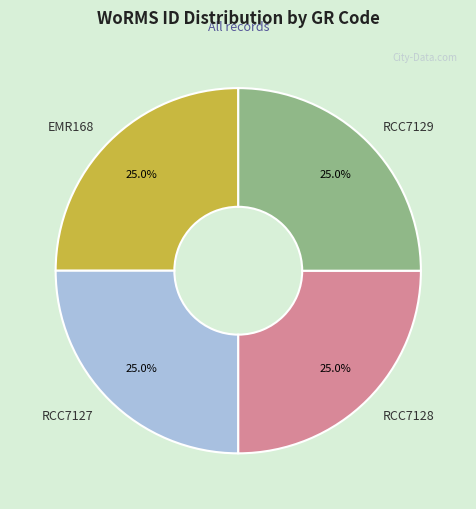

Is there a majority slice in this chart?

No